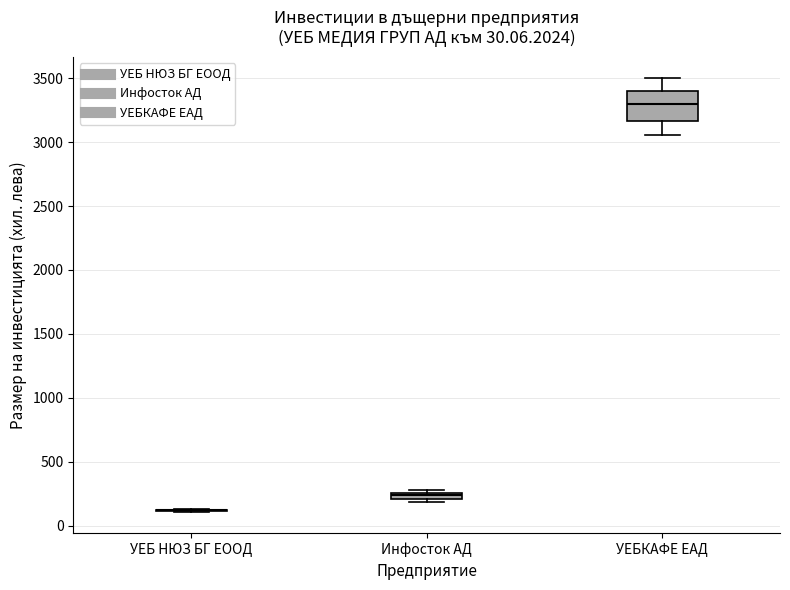

Comparing the boxes themselves (not the whiskers), which one is the tallest?

УЕБКАФЕ ЕАД